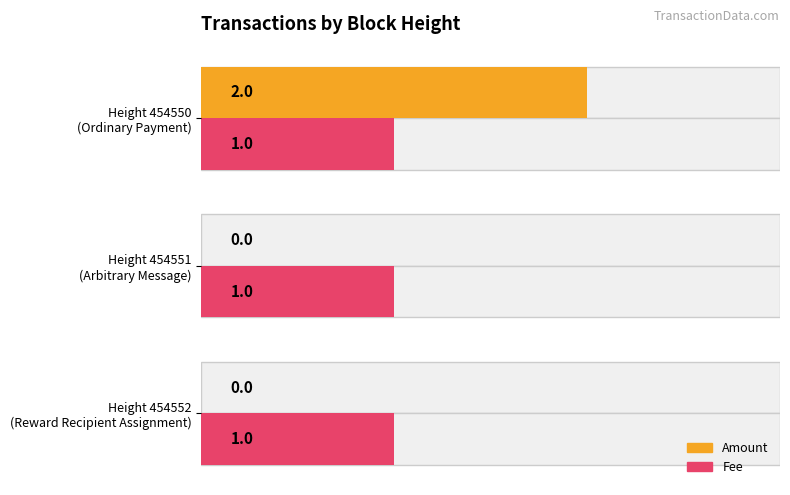

How many distinct data groups are displayed?

2